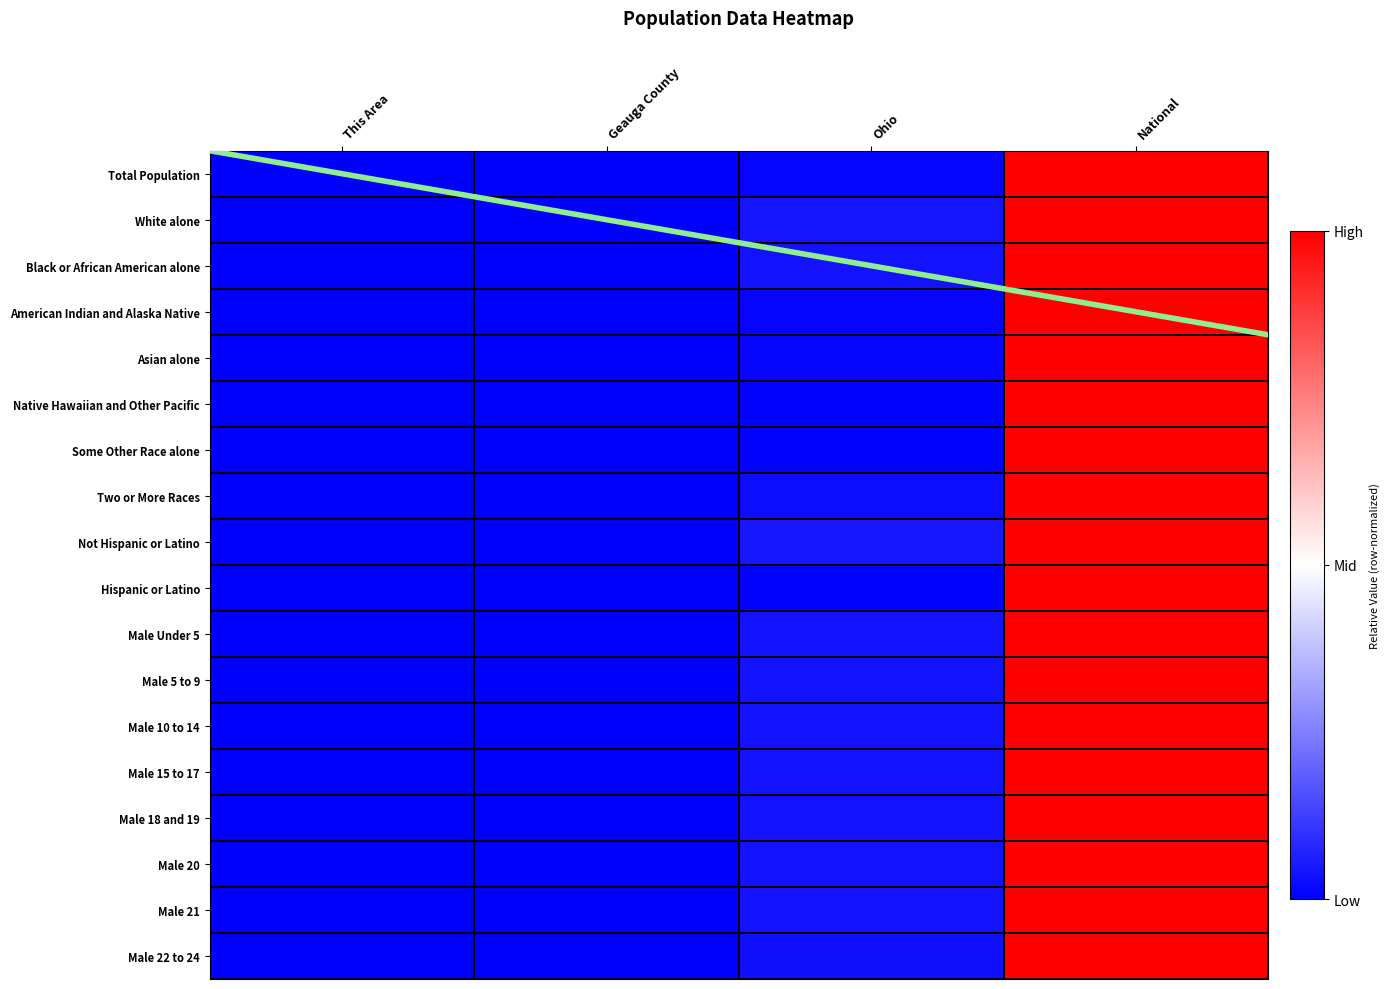

How many Asian alone values are between 0 and 1?

1